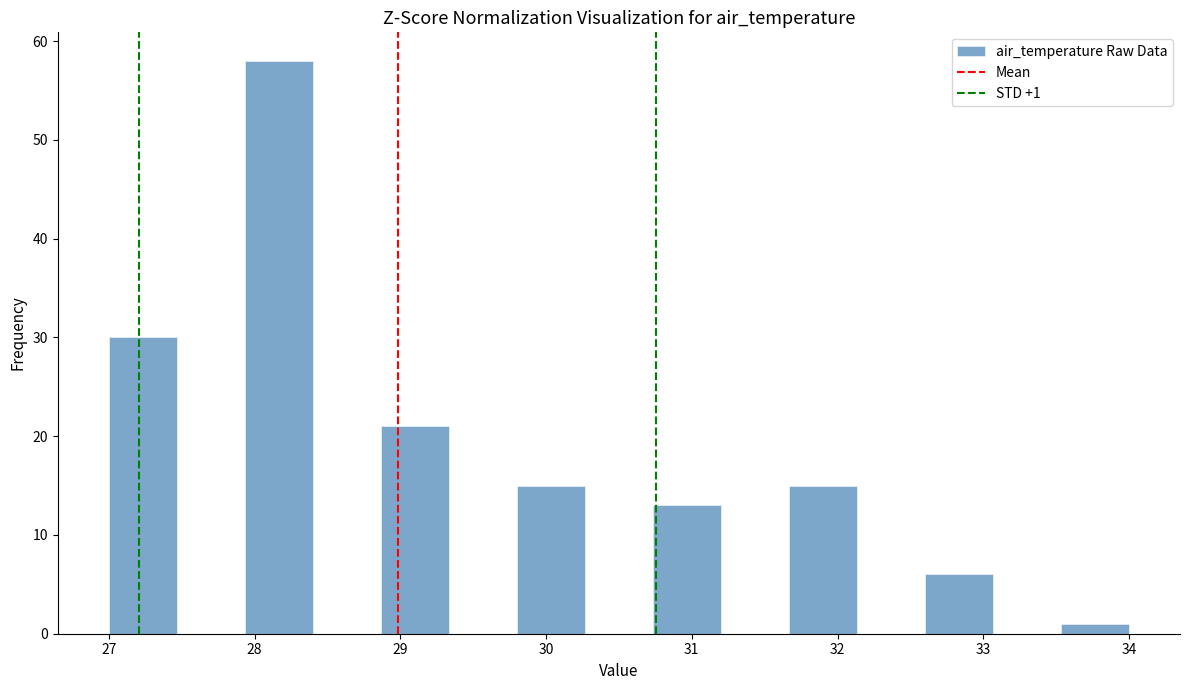

Which range on the x-axis has the tallest bar?

27.9 to 28.4